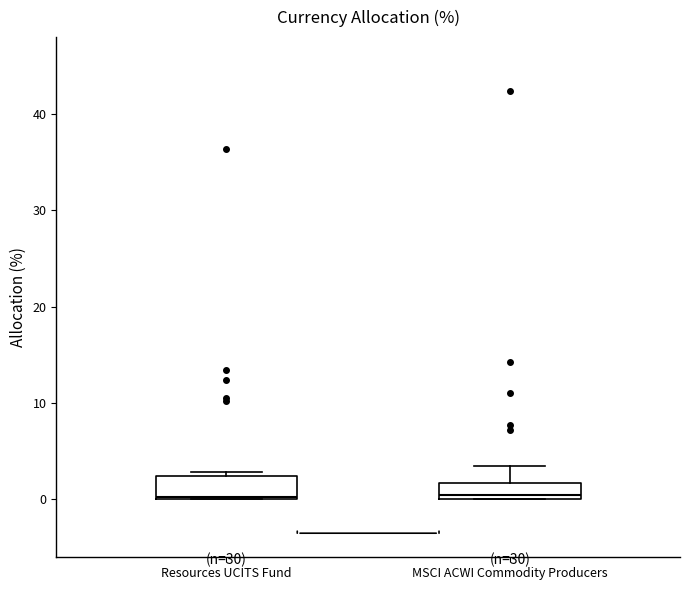

Reading left to right, transcribe this box plot: for each box, give where its median line is, the range the box spans, and where its two whiskers end, as read against the y-axis. The values are not printed on the chart, so give them approximately, as read against the axis.

Resources UCITS Fund: median 0, box 0 to 2, whiskers 0 to 3
MSCI ACWI Commodity Producers: median 0 (just above the box's lower edge), box 0 to 2, whiskers 0 to 4